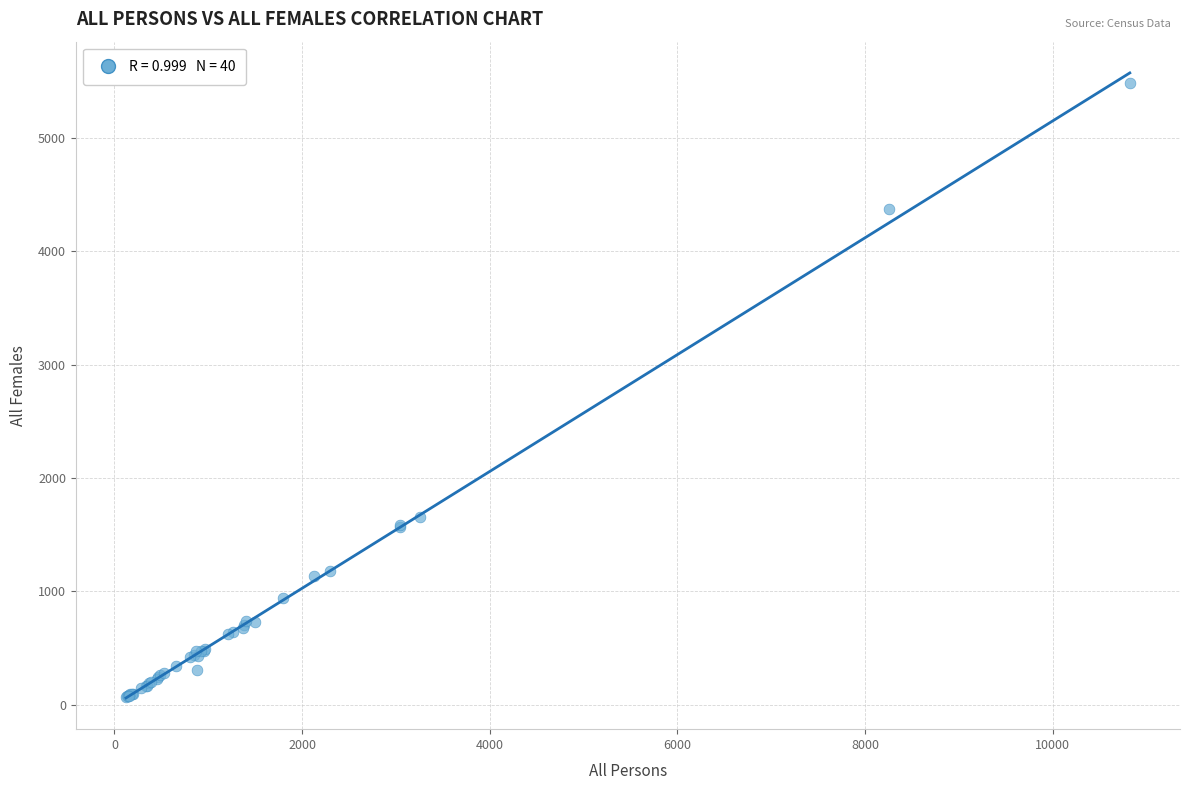

What Y value in the scatter plot is closest to 2773?

1653